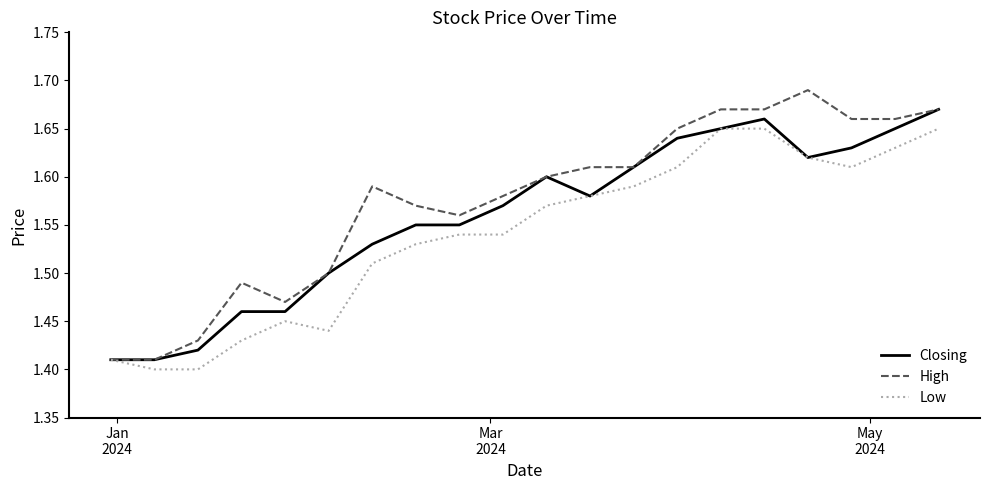

List the series in order of their overall mean, highest first.

High, Closing, Low